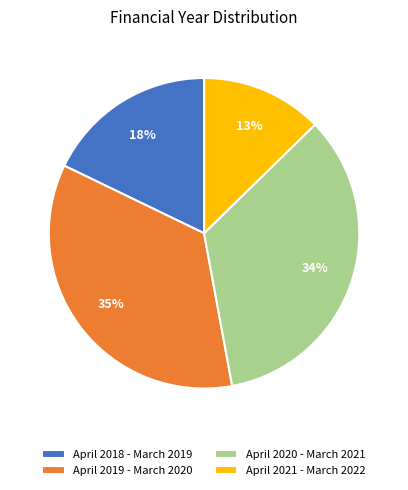

Does April 2021 - March 2022 represent more than half of the total?

No